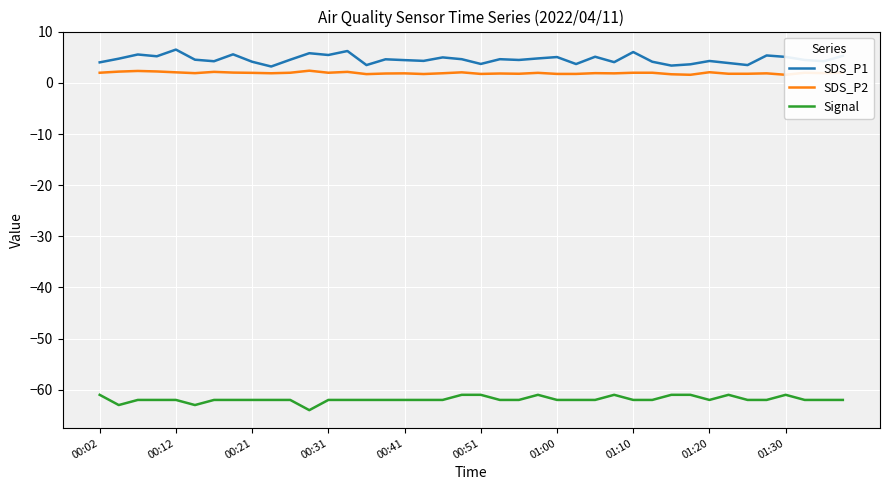

Reading left to right, extract all data points from this chart.

SDS_P1: 4.0	4.8	5.6	5.2	6.5	4.5	4.2	5.6	4.2	3.2	4.5	5.8	5.5	6.2	3.5	4.6	4.5	4.3	5.0	4.7	3.7	4.7	4.5	4.8	5.1	3.7	5.1	4.1	6.0	4.2	3.4	3.6	4.3	3.9	3.5	5.4	5.1	4.5	4.2	5.3
SDS_P2: 2.0	2.2	2.4	2.2	2.1	1.9	2.2	2.0	2.0	1.9	2.0	2.4	2.0	2.2	1.7	1.9	1.9	1.8	1.9	2.1	1.8	1.9	1.8	2.0	1.8	1.8	1.9	1.9	2.0	2.0	1.7	1.6	2.1	1.8	1.8	1.9	1.6	2.0	1.9	2.0
Signal: -61.0	-63.0	-62.0	-62.0	-62.0	-63.0	-62.0	-62.0	-62.0	-62.0	-62.0	-64.0	-62.0	-62.0	-62.0	-62.0	-62.0	-62.0	-62.0	-61.0	-61.0	-62.0	-62.0	-61.0	-62.0	-62.0	-62.0	-61.0	-62.0	-62.0	-61.0	-61.0	-62.0	-61.0	-62.0	-62.0	-61.0	-62.0	-62.0	-62.0